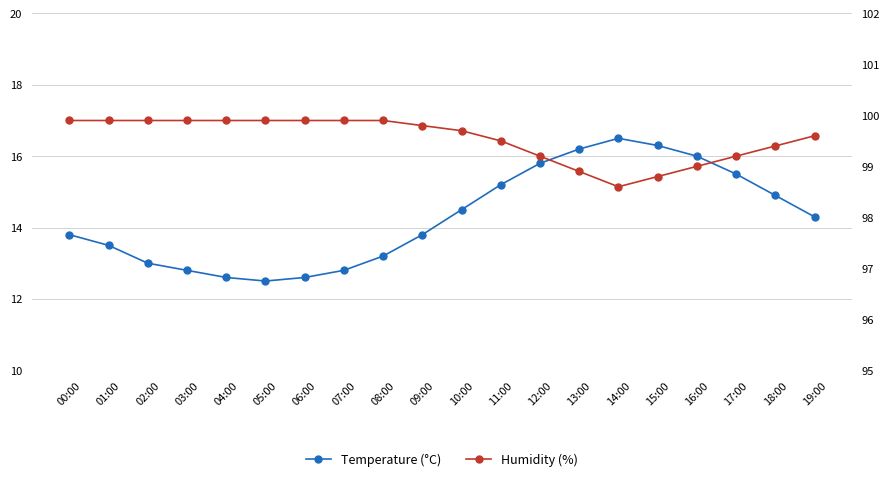

Which series has the largest total across all categories?

Humidity (%)